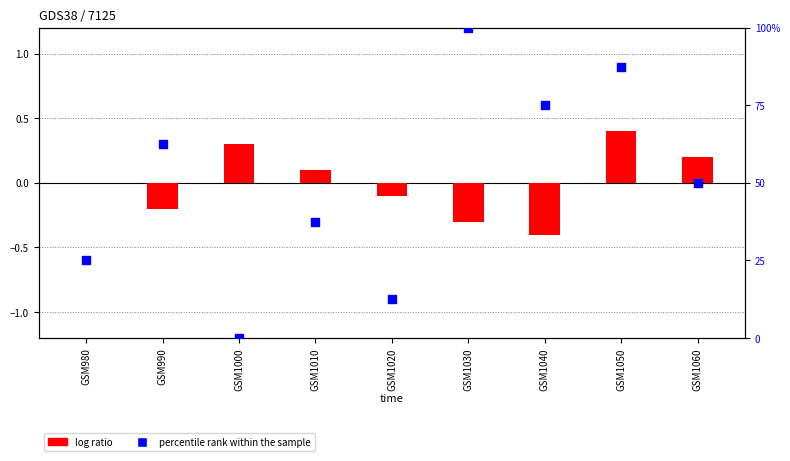

What are all the series names shown in the legend?

log ratio, percentile rank within the sample